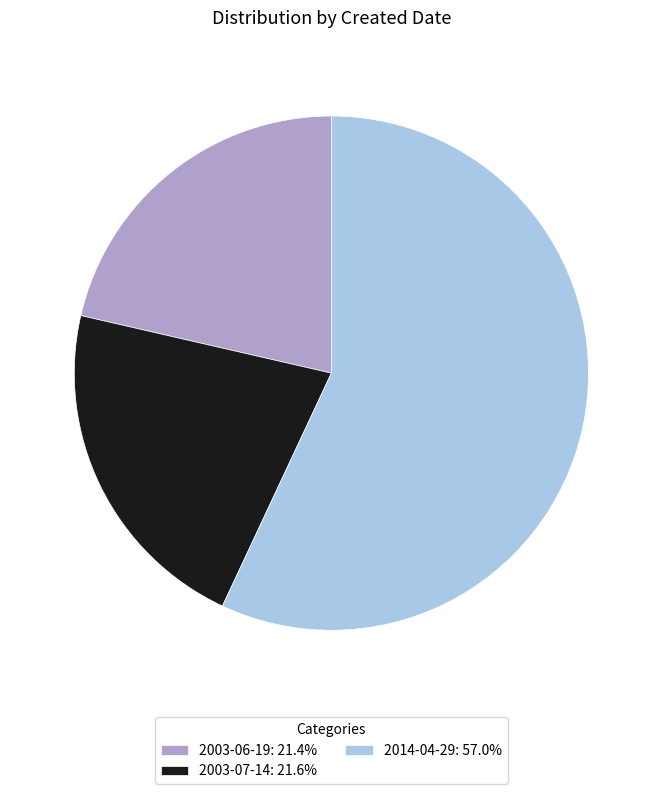

Does 2003-07-14: 21.6% represent more than half of the total?

No